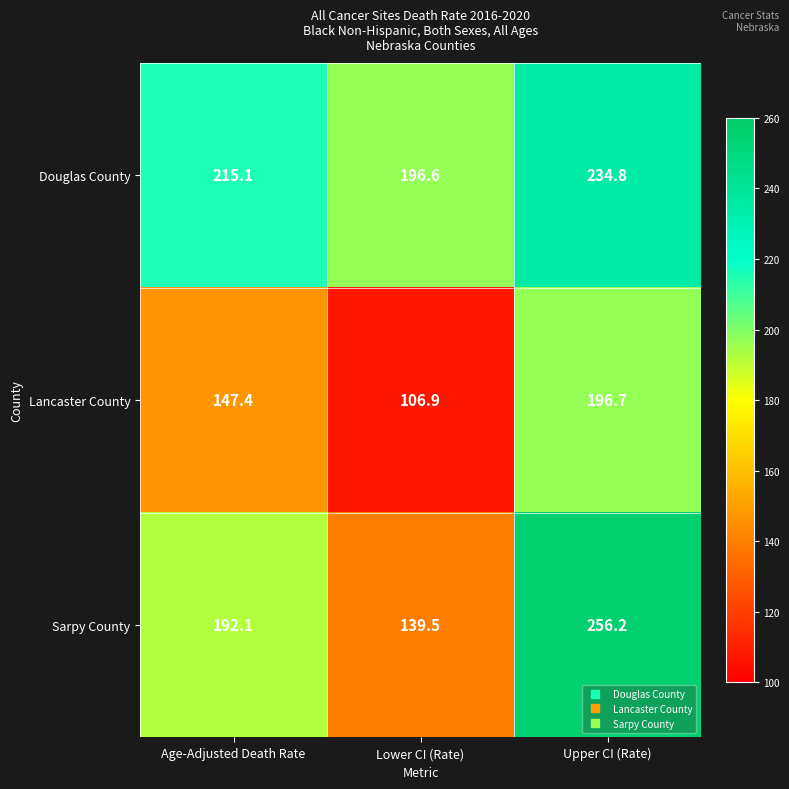

What is the difference between the highest and lowest values at Upper CI (Rate)?

59.5